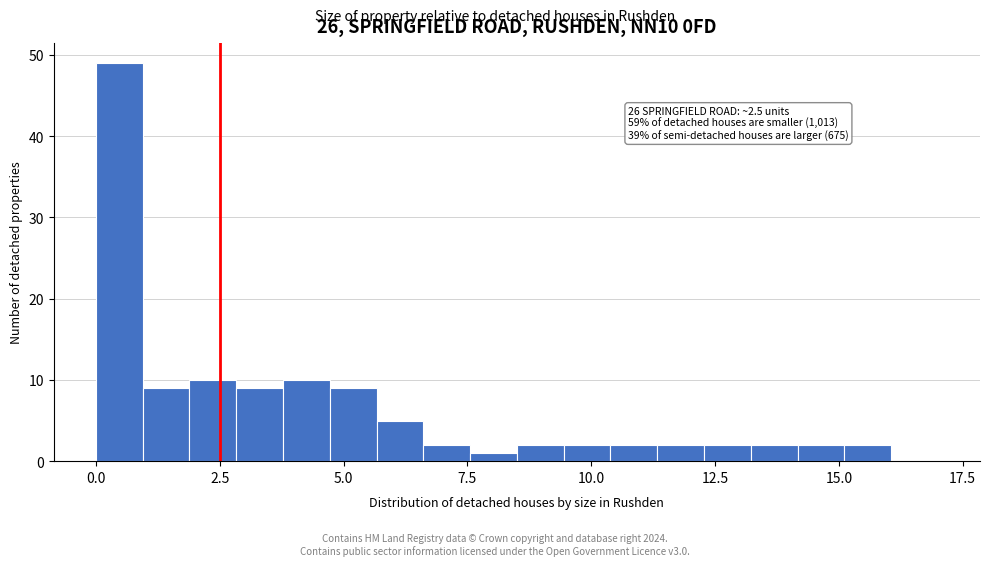

Around what value on the x-axis is the tallest bar? Give the approximate position of its centre, as read against the axis.

0.5